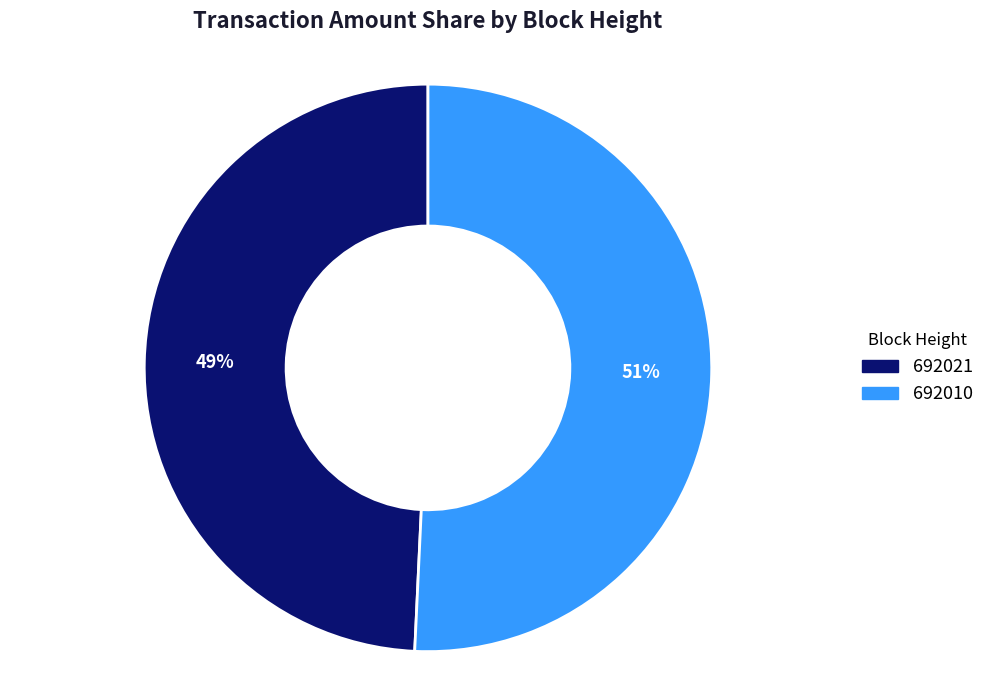

Is it true that 692010 is 51% of the pie?

True